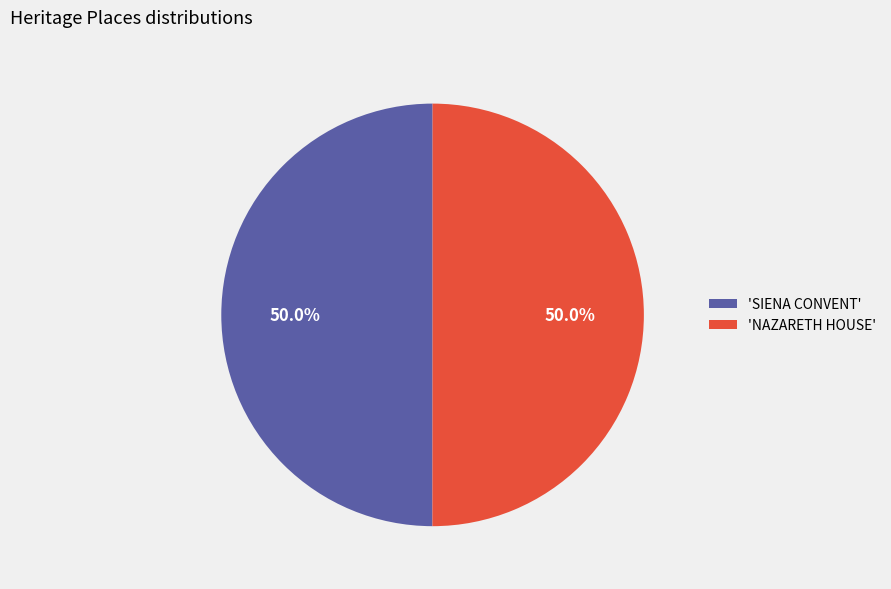

What is the ratio of the value at 'SIENA CONVENT' to the value at 'NAZARETH HOUSE'?

1.0